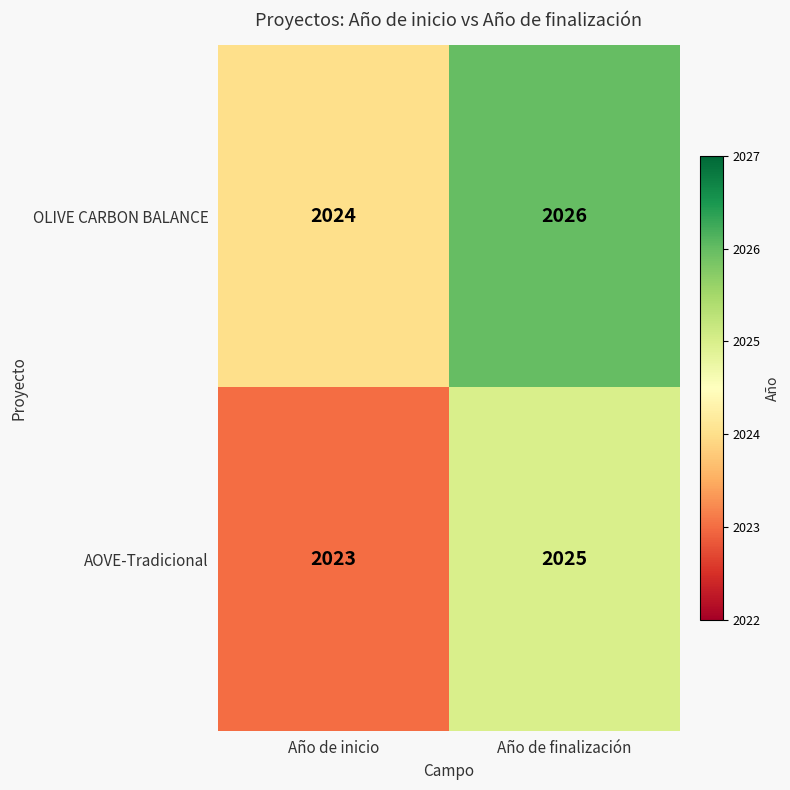

What is the sum of the AOVE-Tradicional values at Año de finalización and Año de inicio?

4048